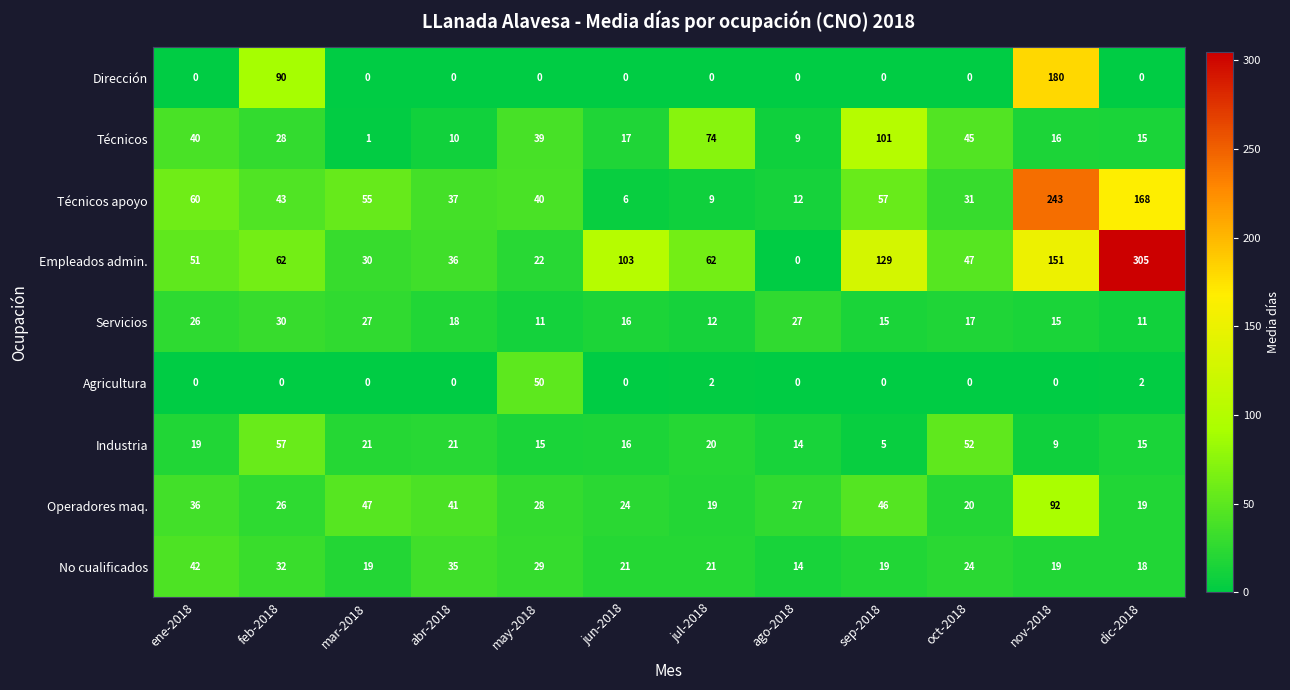

Which series has the largest range (max minus min)?

Empleados admin.